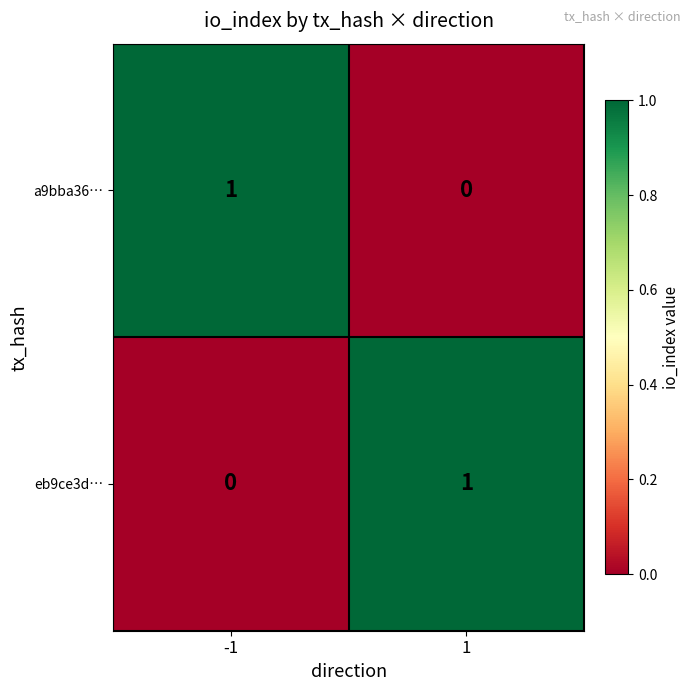

The a9bba36… series shows 1 at 1. True or false?

False